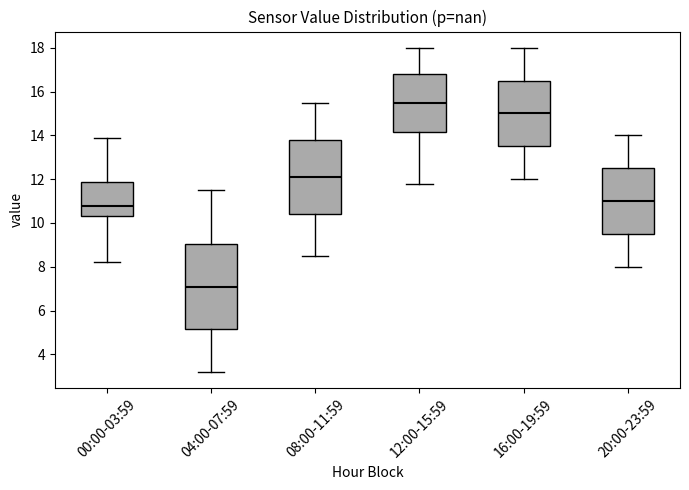

Which box's median line is the highest?

12:00-15:59